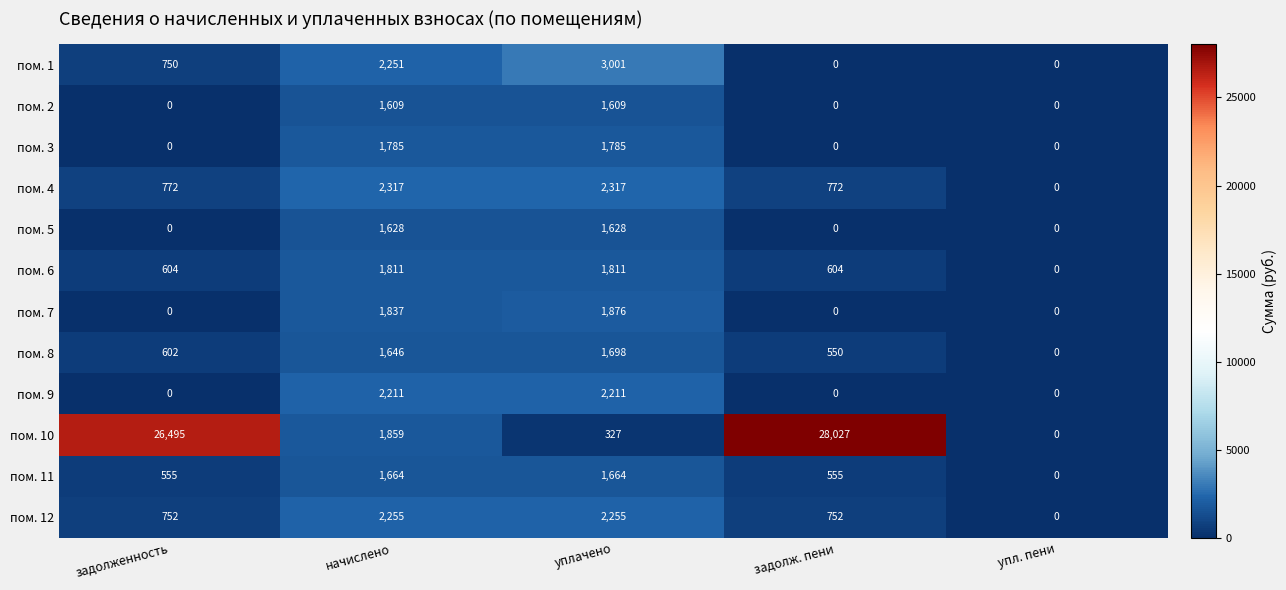

True or false: пом. 5 has a value of 822 at упл. пени.

False